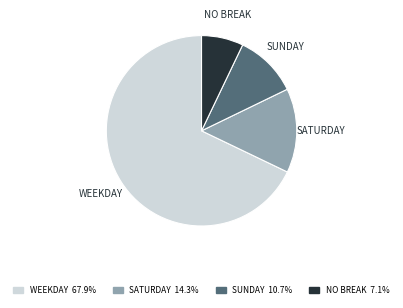

Does any single category account for the majority?

Yes